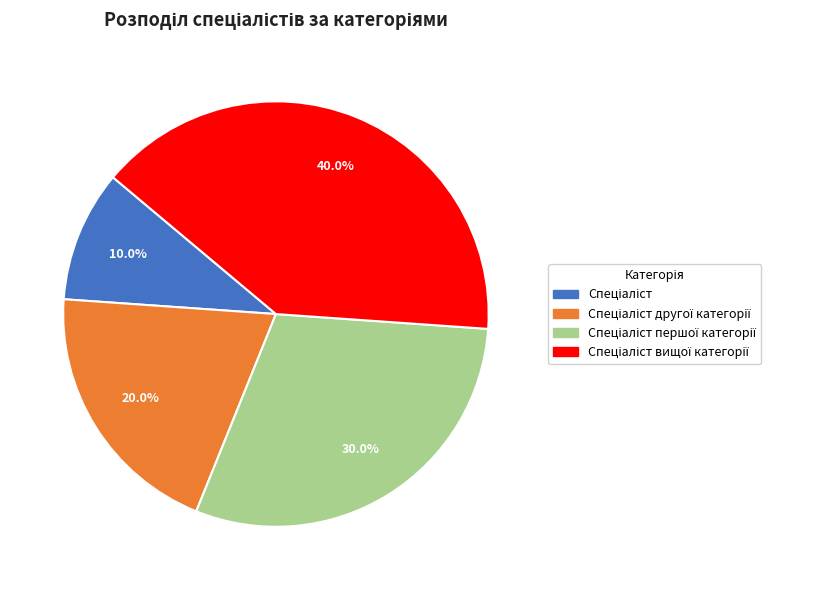

Is there any slice that represents more than half of the pie?

No